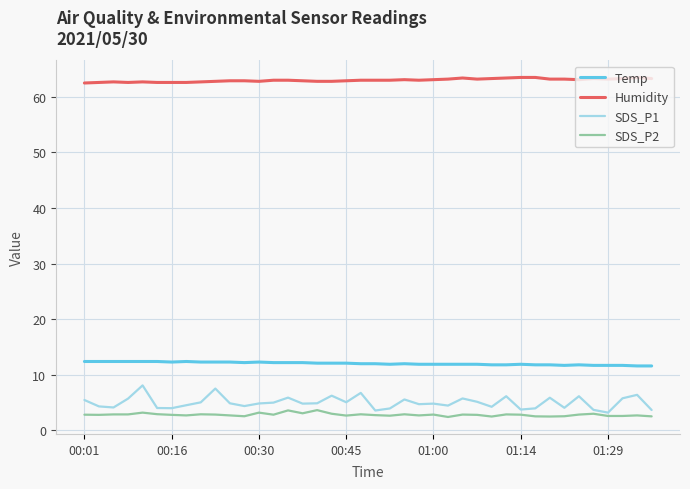

True or false: Humidity has more than 2 points higher than both neighbors.

True